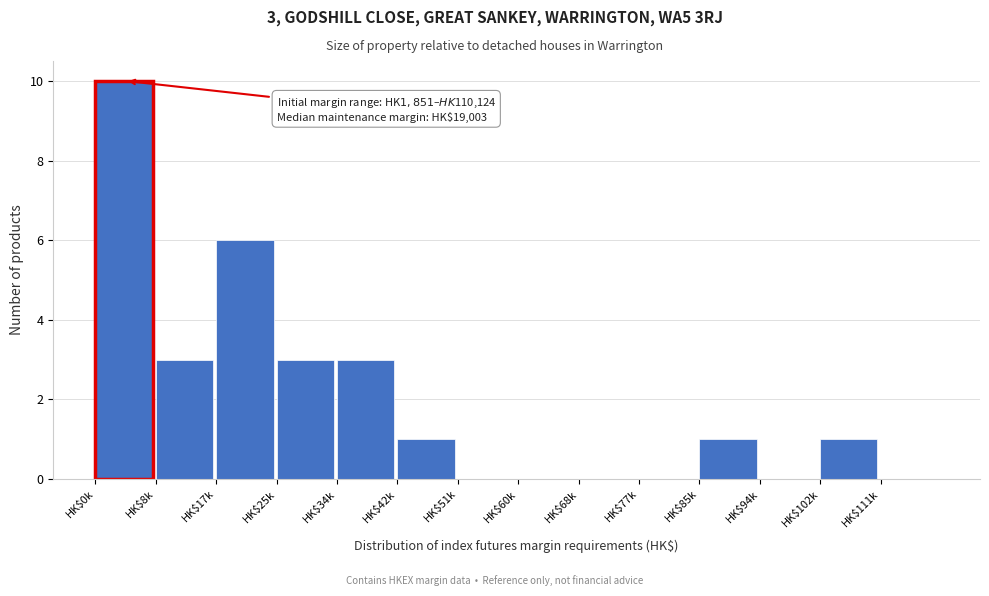

True or false: the data shows 3 at HK$34k.

True